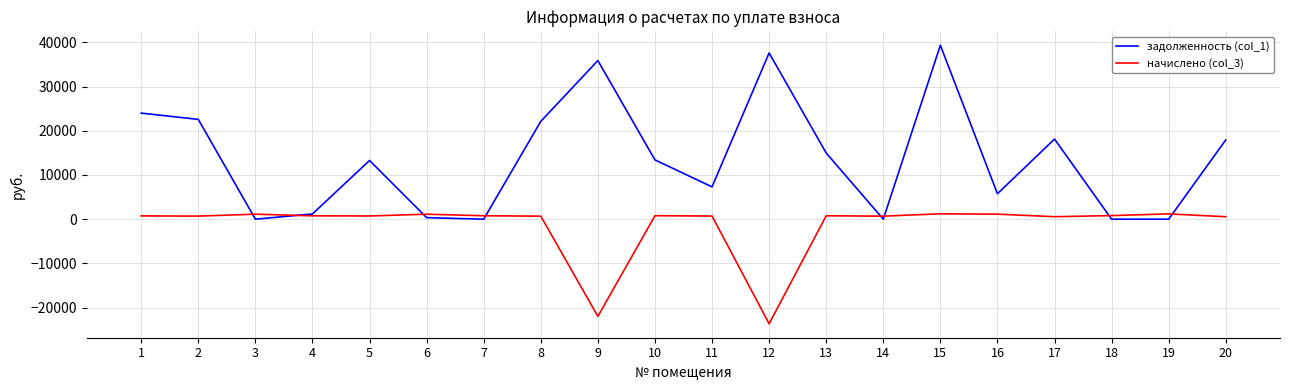

What is the sum of all задолженность (col_1) values?

273733.4